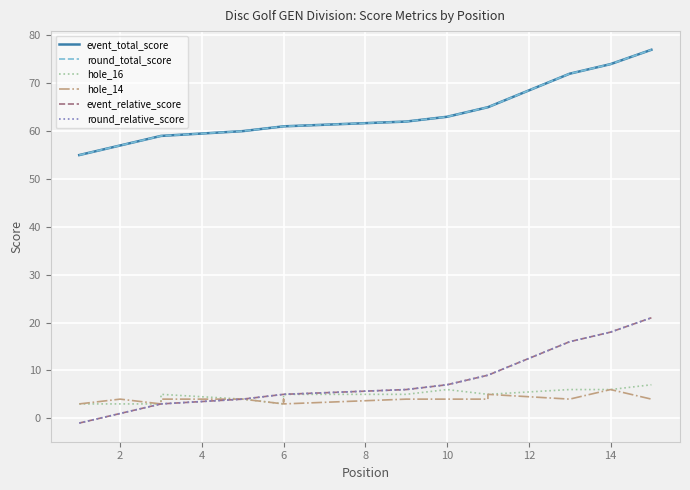

Which has a higher value, 8 or 13?

13